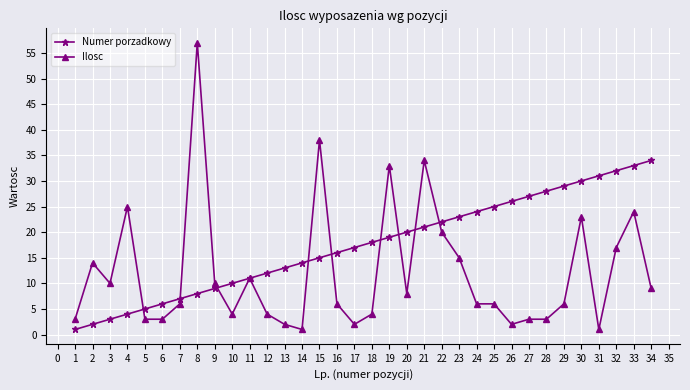

What is the sum of the Numer porzadkowy values at 20 and 22?

42